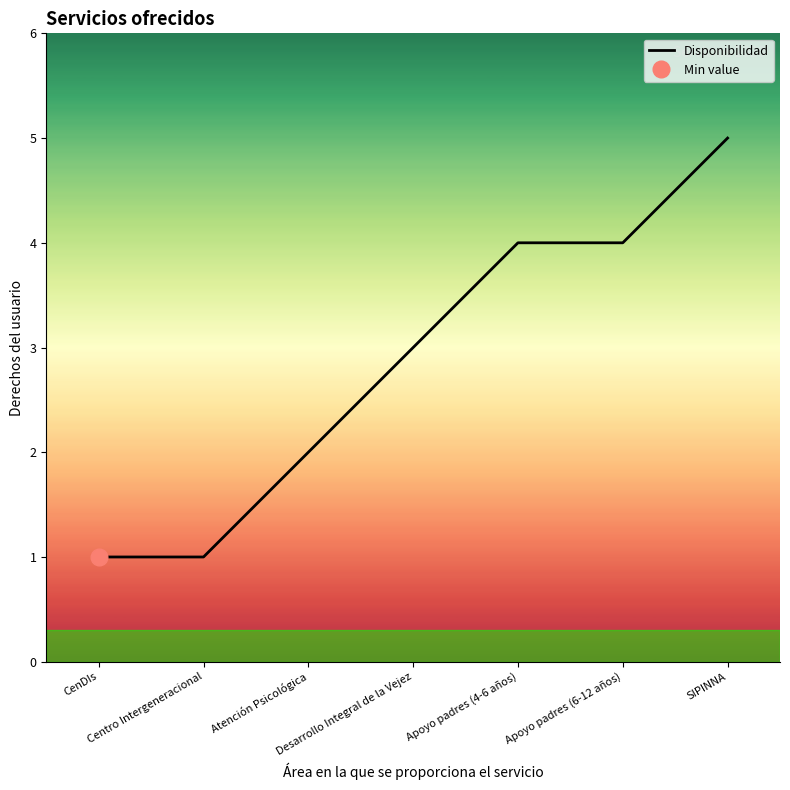

True or false: there are more than 0 points higher than both neighbors.

False